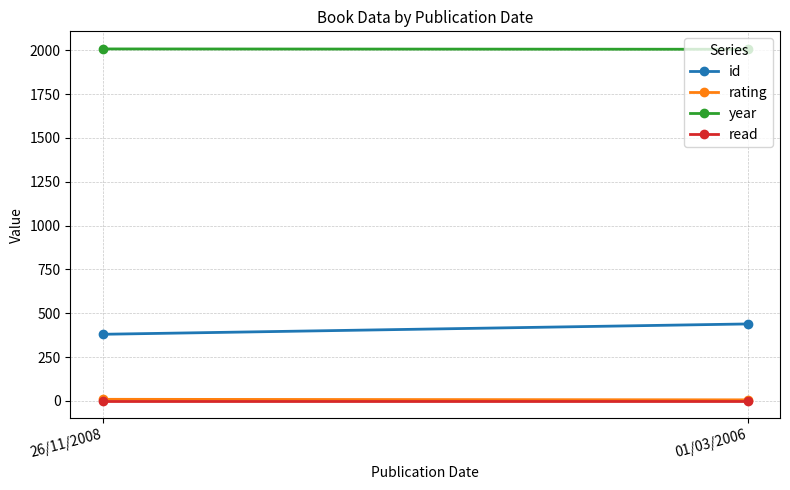

What is the label of the 1st point from the right?

01/03/2006